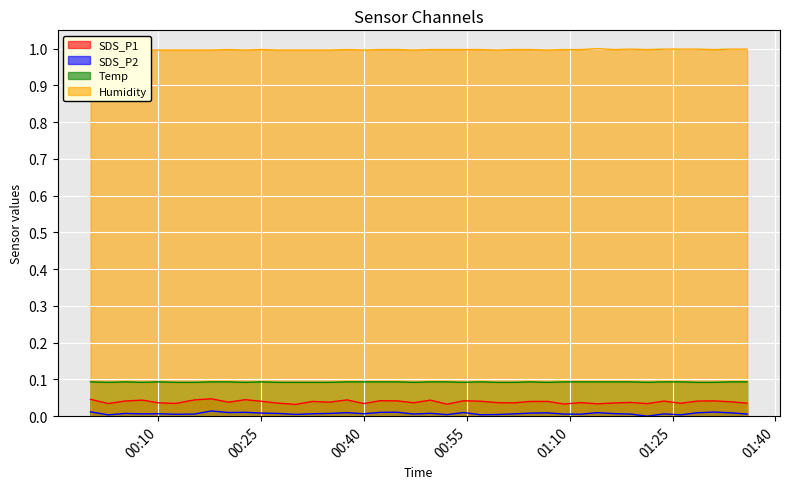

True or false: SDS_P2 and Temp intersect in this chart.

False